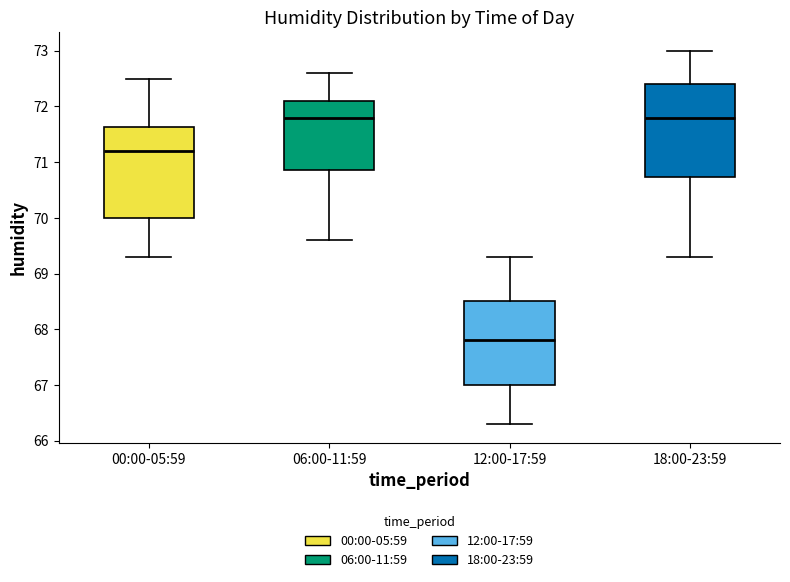

Where is the lower edge of the box for 12:00-17:59 on the y-axis? The values are not printed on the chart, so give them approximately, as read against the axis.

67.0